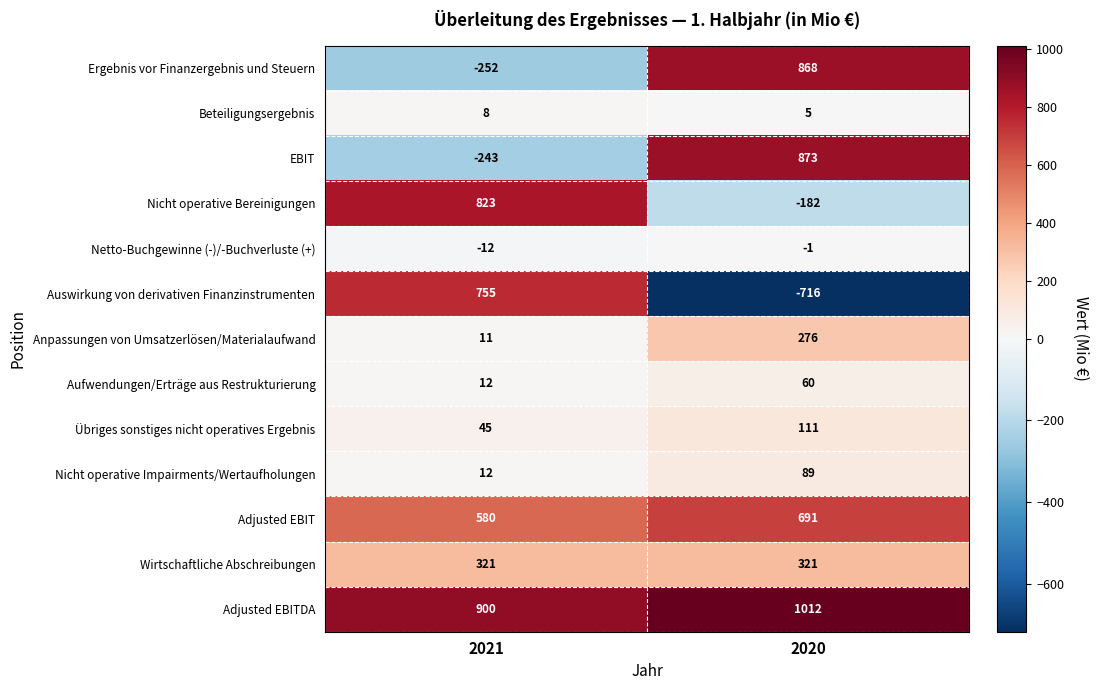

Reading left to right, extract all data points from this chart.

Ergebnis vor Finanzergebnis und Steuern: 2021=-252	2020=868
Beteiligungsergebnis: 2021=8	2020=5
EBIT: 2021=-243	2020=873
Nicht operative Bereinigungen: 2021=823	2020=-182
Netto-Buchgewinne (-)/-Buchverluste (+): 2021=-12	2020=-1
Auswirkung von derivativen Finanzinstrumenten: 2021=755	2020=-716
Anpassungen von Umsatzerlösen/Materialaufwand: 2021=11	2020=276
Aufwendungen/Erträge aus Restrukturierung: 2021=12	2020=60
Übriges sonstiges nicht operatives Ergebnis: 2021=45	2020=111
Nicht operative Impairments/Wertaufholungen: 2021=12	2020=89
Adjusted EBIT: 2021=580	2020=691
Wirtschaftliche Abschreibungen: 2021=321	2020=321
Adjusted EBITDA: 2021=900	2020=1012